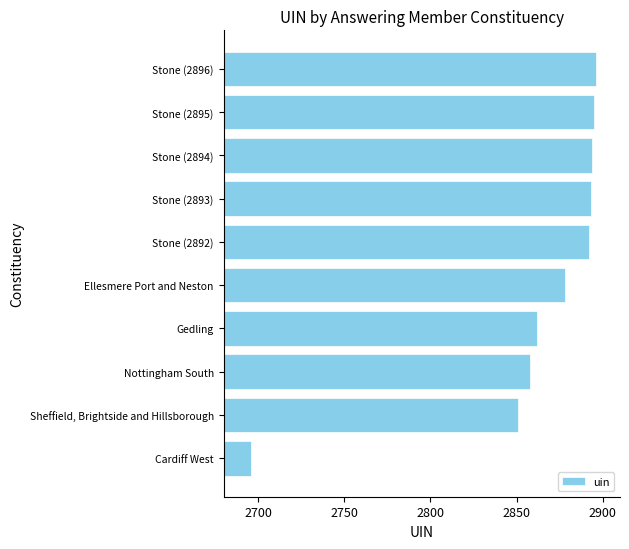

List the labels in order of value, smallest first.

Cardiff West, Sheffield, Brightside and Hillsborough, Nottingham South, Gedling, Ellesmere Port and Neston, Stone (2892), Stone (2893), Stone (2894), Stone (2895), Stone (2896)